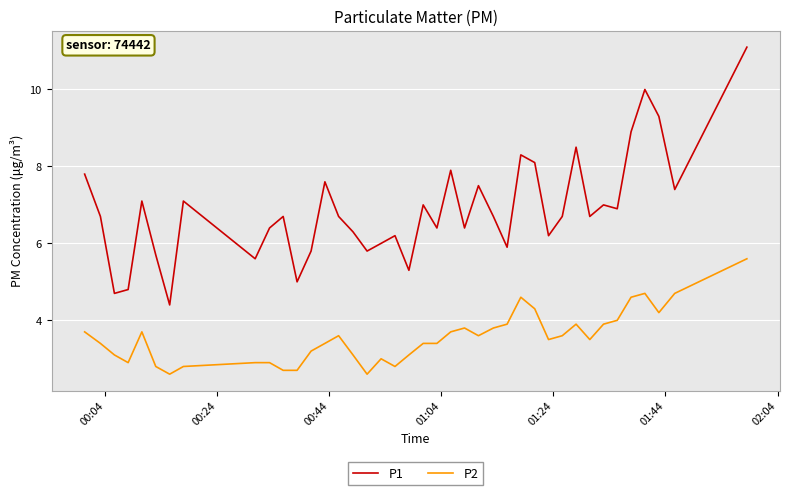

Reading left to right, transcribe all the data shown in this chart.

P1: 7.8	6.7	4.7	4.8	7.1	5.7	4.4	7.1	5.6	6.4	6.7	5.0	5.8	7.6	6.7	6.3	5.8	6.0	6.2	5.3	7.0	6.4	7.9	6.4	7.5	6.7	5.9	8.3	8.1	6.2	6.7	8.5	6.7	7.0	6.9	8.9	10.0	9.3	7.4	11.1
P2: 3.7	3.4	3.1	2.9	3.7	2.8	2.6	2.8	2.9	2.9	2.7	2.7	3.2	3.4	3.6	3.1	2.6	3.0	2.8	3.1	3.4	3.4	3.7	3.8	3.6	3.8	3.9	4.6	4.3	3.5	3.6	3.9	3.5	3.9	4.0	4.6	4.7	4.2	4.7	5.6